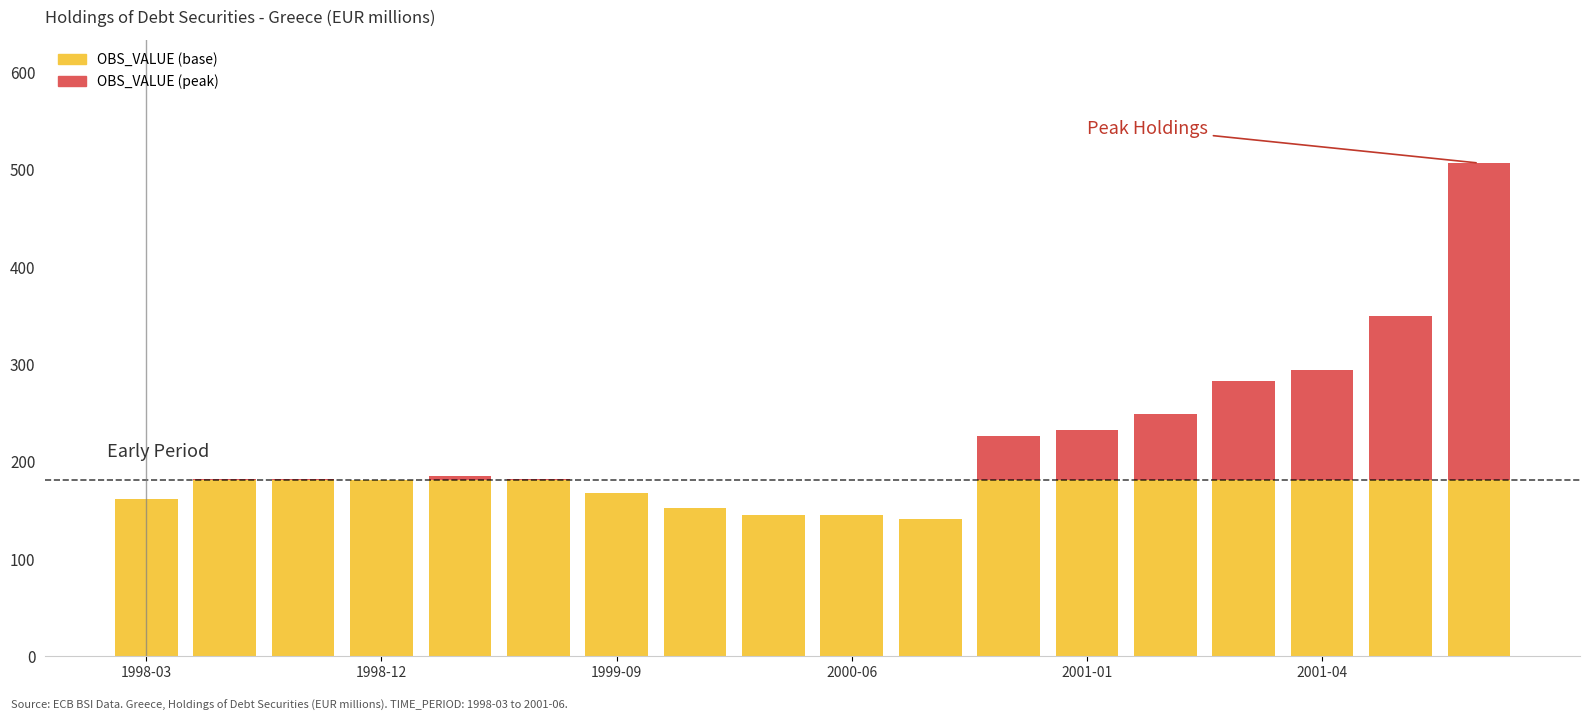

What is the maximum value for OBS_VALUE (base)?

181.0